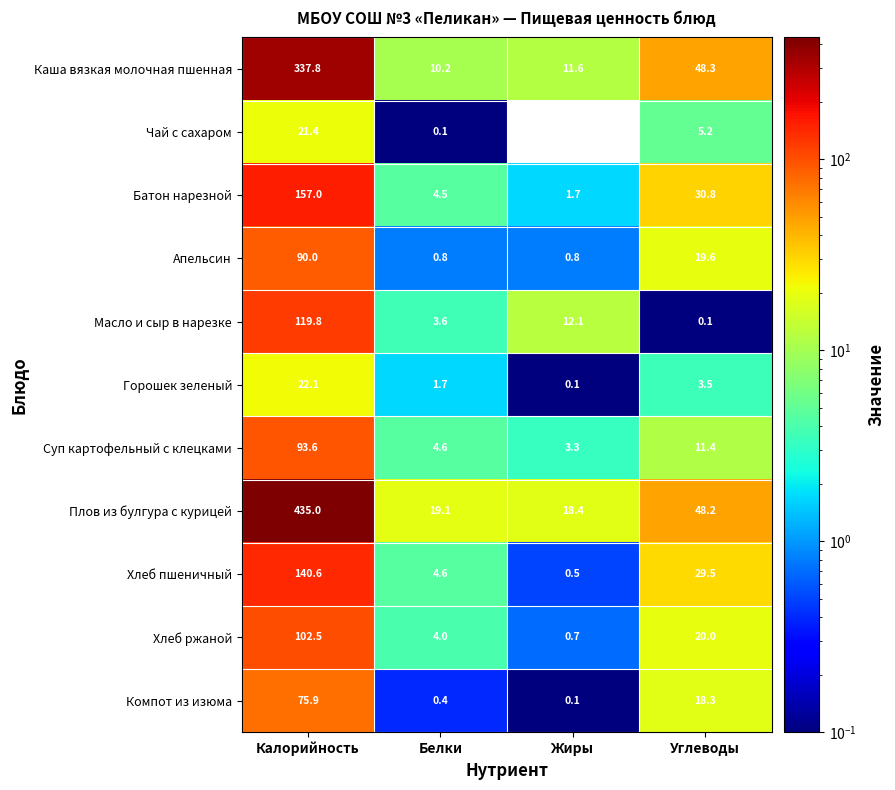

List the series in order of their peak value, lowest first.

Чай с сахаром, Горошек зеленый, Компот из изюма, Апельсин, Суп картофельный с клецками, Хлеб ржаной, Масло и сыр в нарезке, Хлеб пшеничный, Батон нарезной, Каша вязкая молочная пшенная, Плов из булгура с курицей